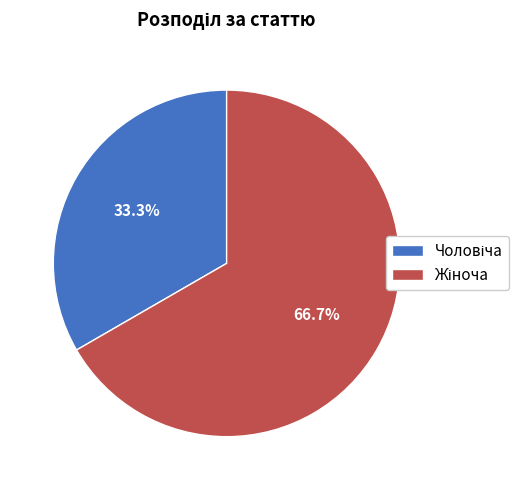

To the nearest percent, what is the difference between the largest and smallest slice percentages?

33%